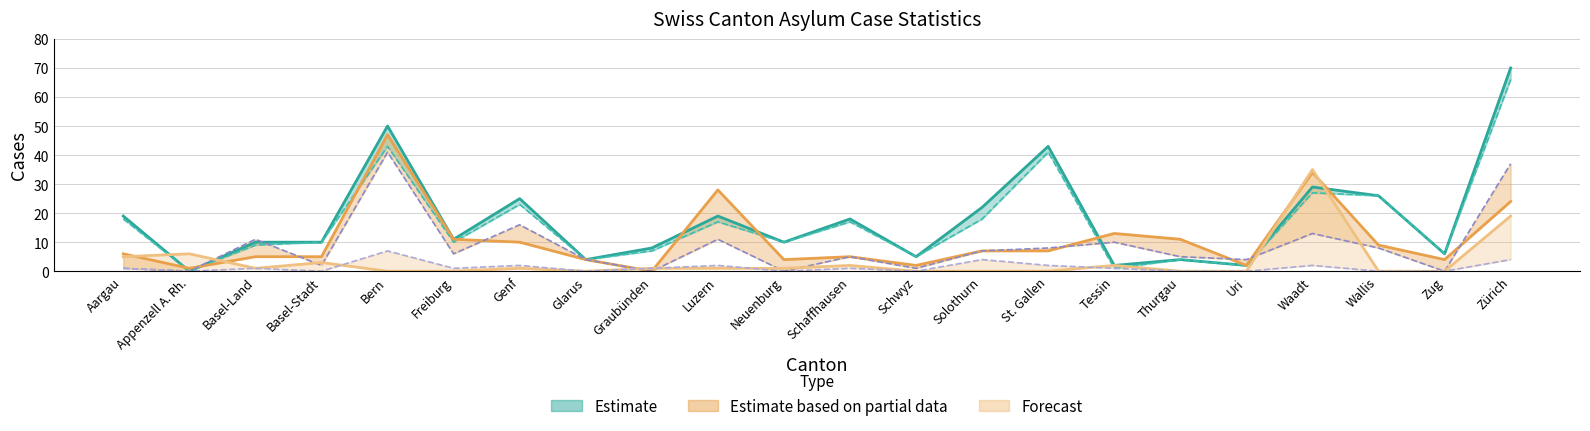

What is the value of the Total Wieder-erwägungs-gesuche line point at the 10th from the left?

28